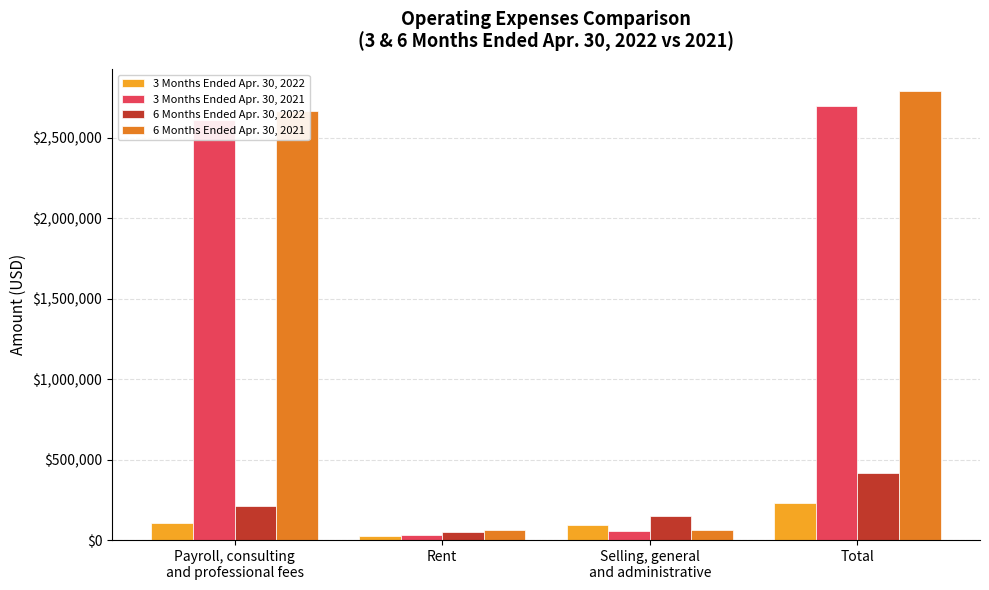

What are all the series names shown in the legend?

3 Months Ended Apr. 30, 2022, 3 Months Ended Apr. 30, 2021, 6 Months Ended Apr. 30, 2022, 6 Months Ended Apr. 30, 2021